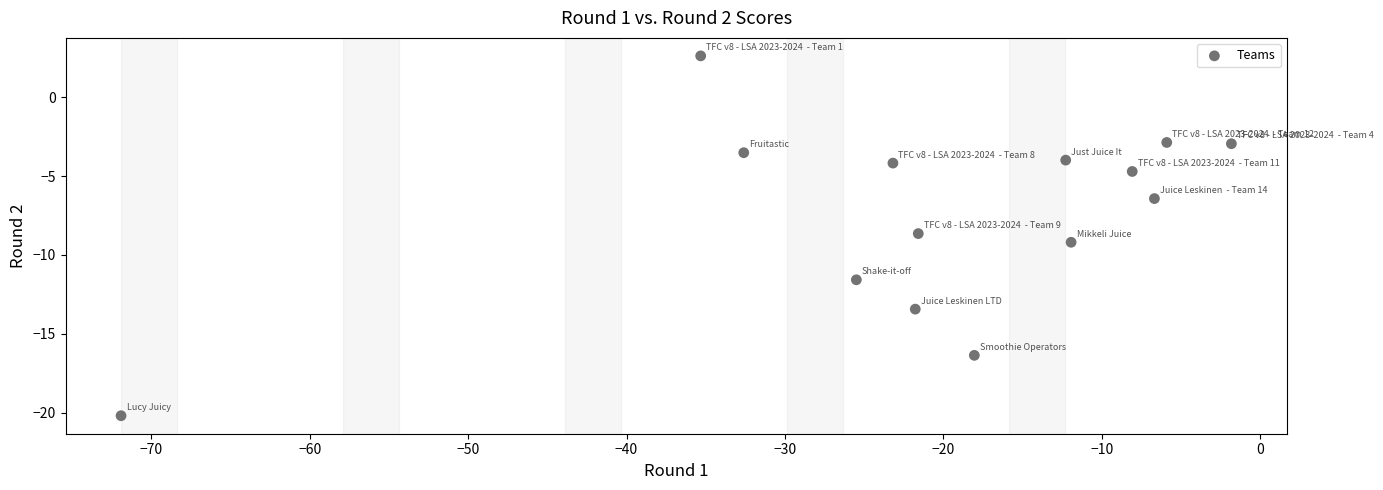

What is the range of X values (max minus min)?

70.1